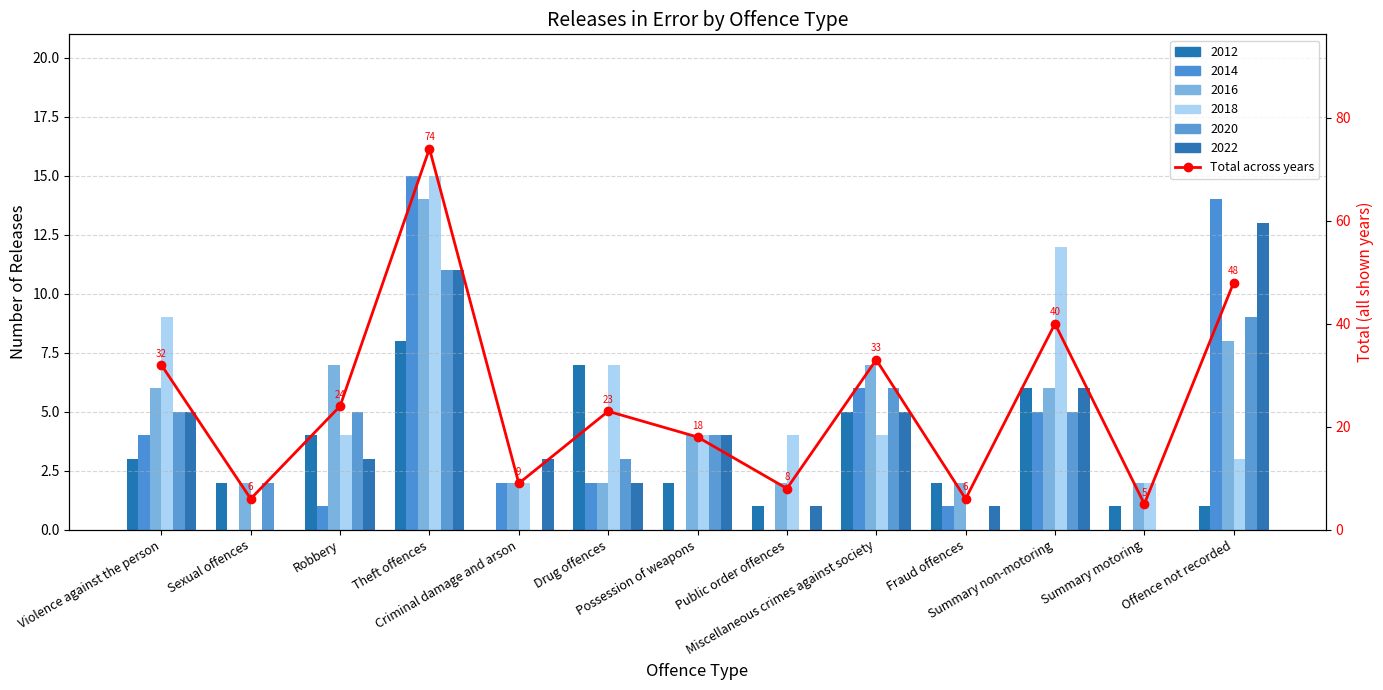

The chart shows a value of 59 at Miscellaneous crimes against society. True or false?

False